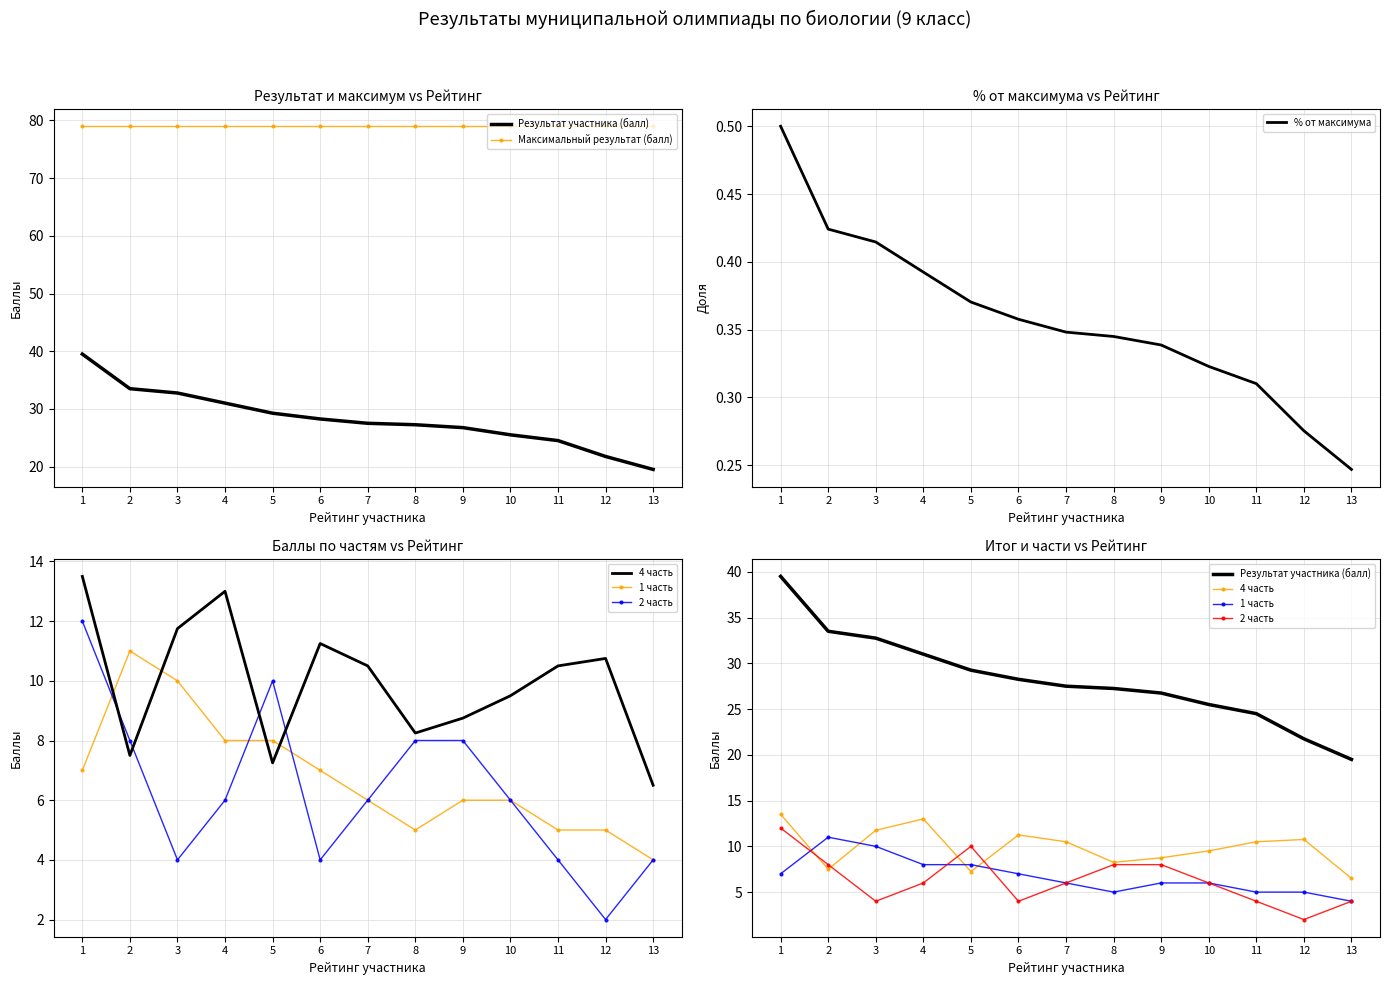

Which series has the largest total across all categories?

Максимальный результат (балл)